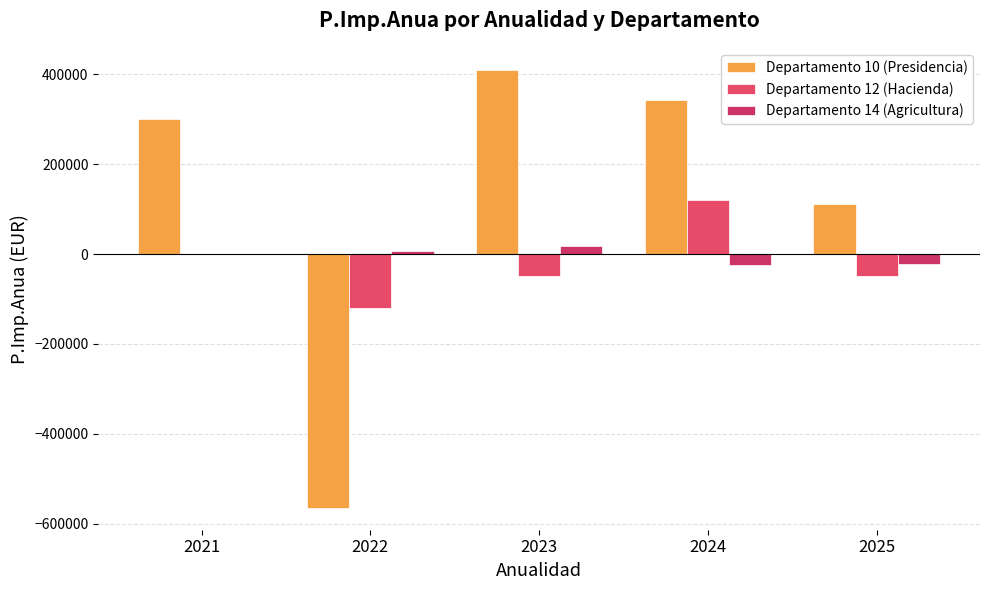

True or false: Departamento 12 (Hacienda) has a value of -87329.4 at 2025.

False